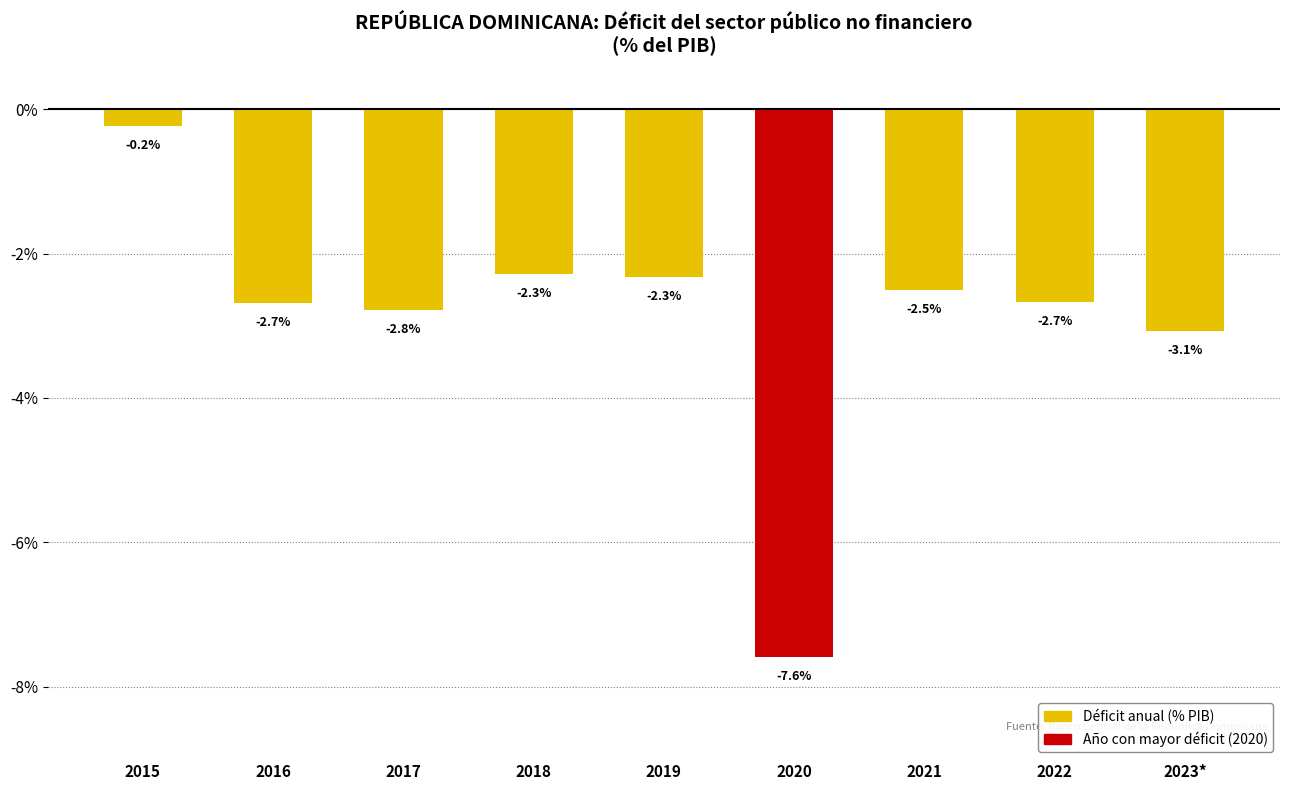

What is the difference between the maximum and minimum values?

7.4